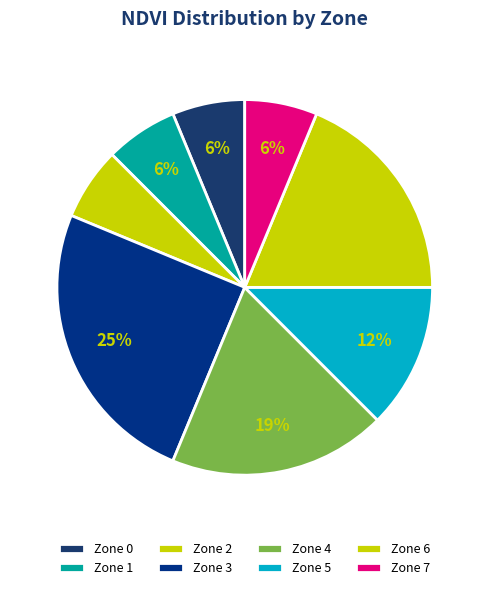

Is it true that Zone 7 is 6% of the pie?

True